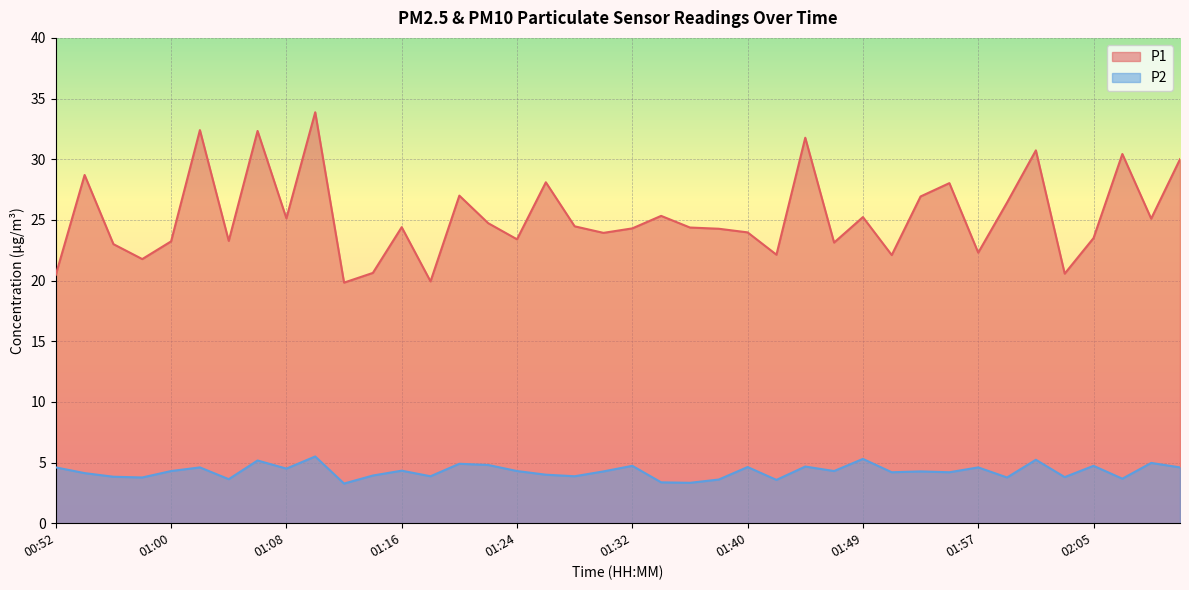

What is the total value across all series at 02:01?

36.0